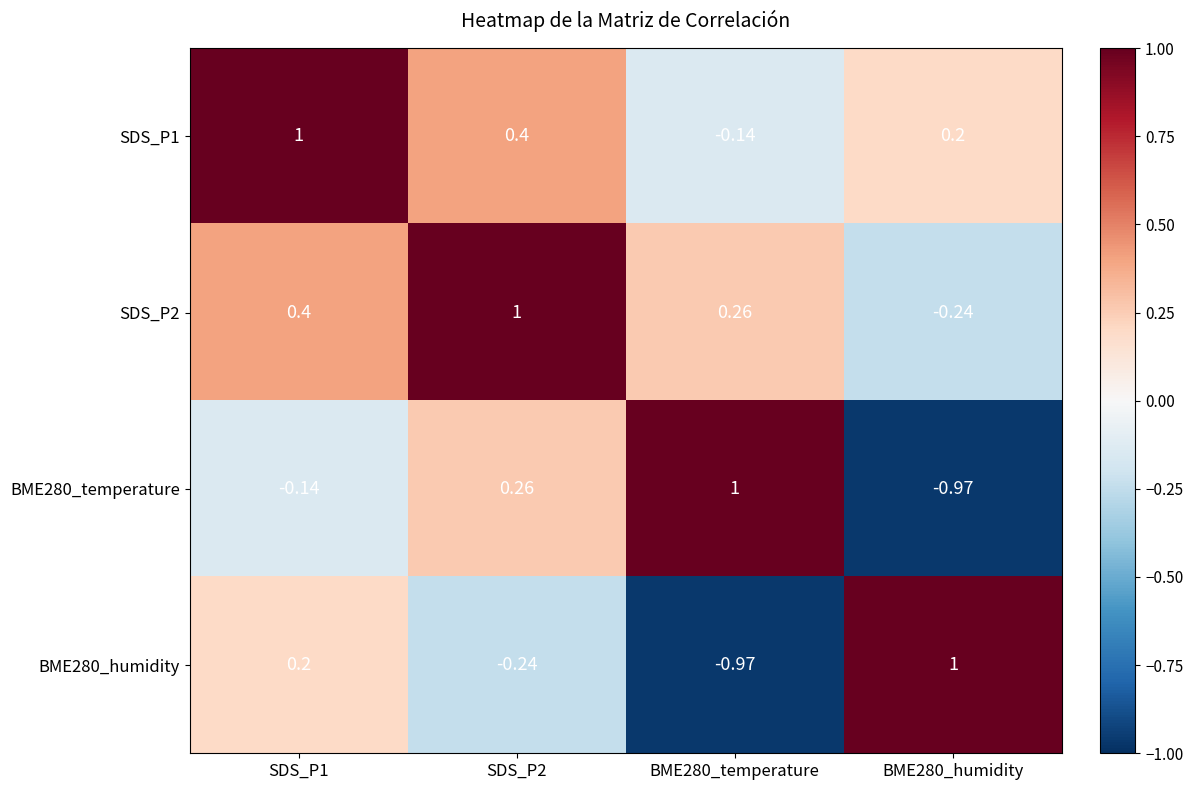

Is the value of SDS_P1 at BME280_humidity greater than the value of SDS_P2 at SDS_P2?

No